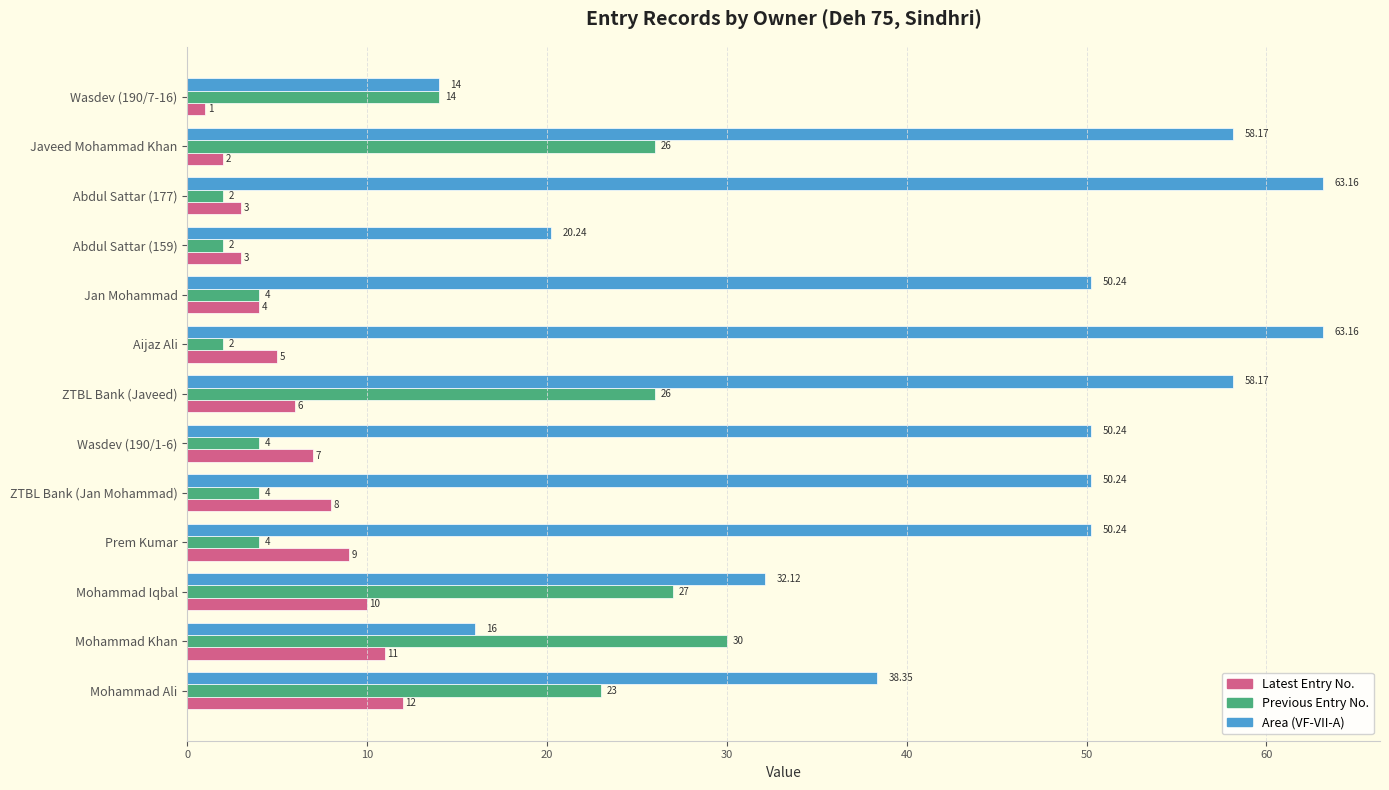

What is the difference between the second highest and second lowest values in the Latest Entry No. series?

9.0